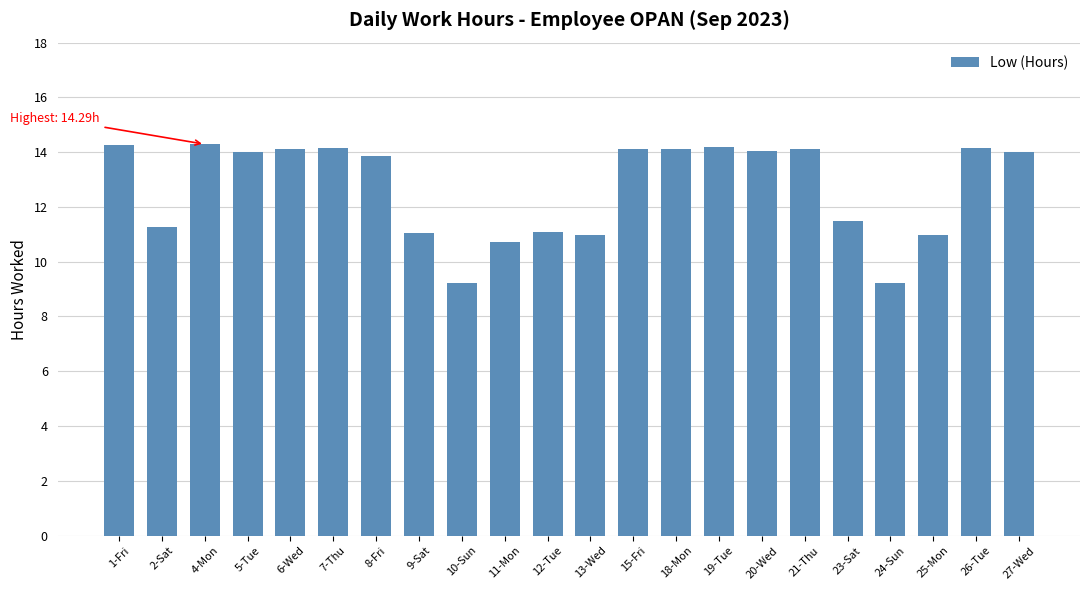

What value does the data have at 12-Tue?

11.1